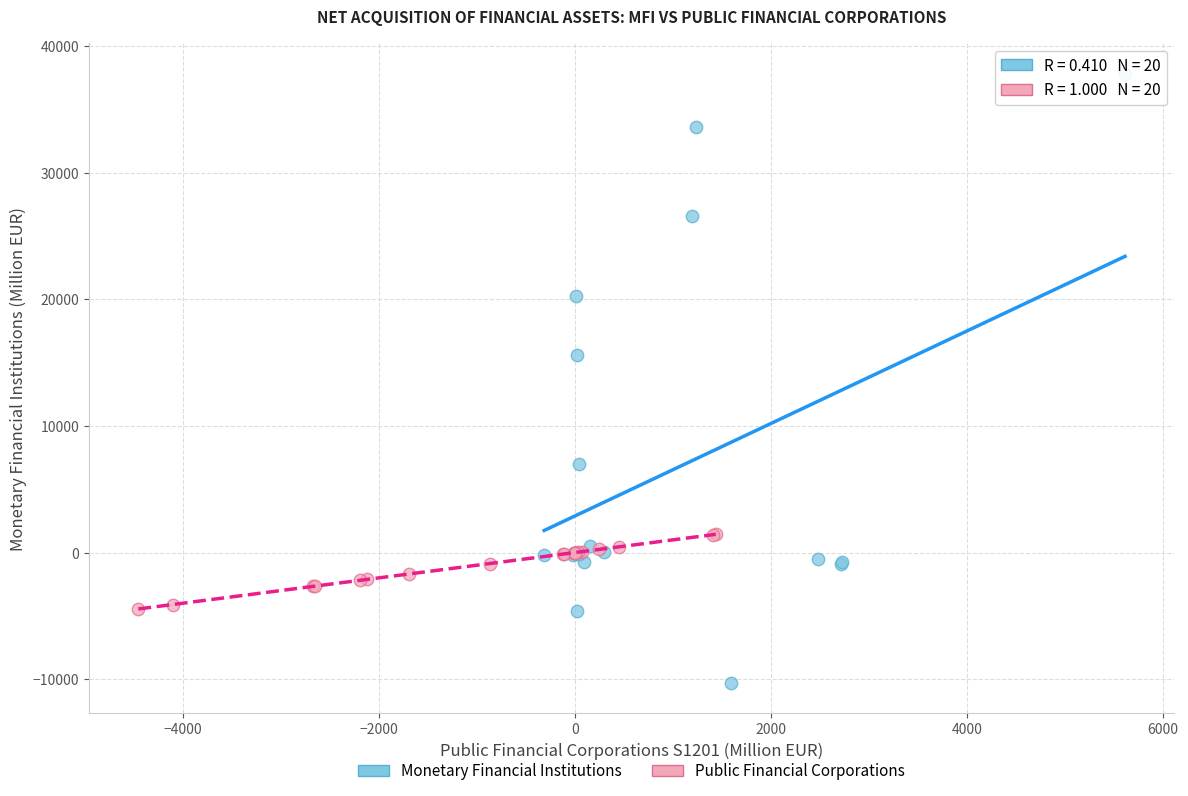

Which series reaches the maximum Y coordinate?

Monetary Financial Institutions